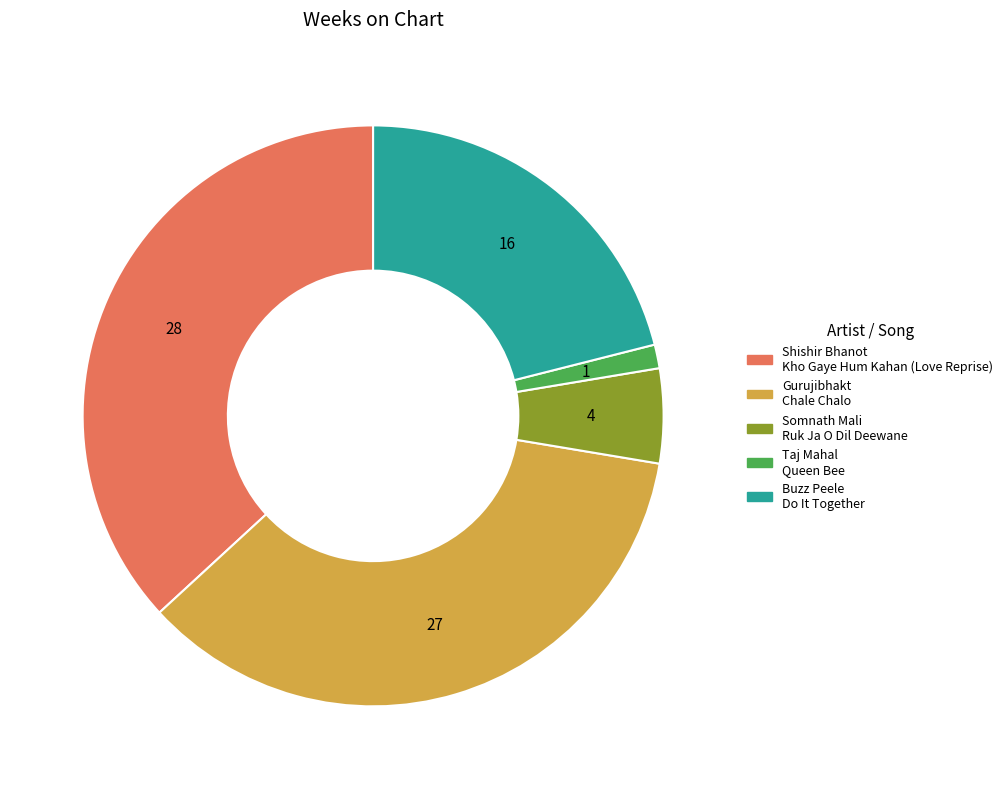

Does any single category account for the majority?

No